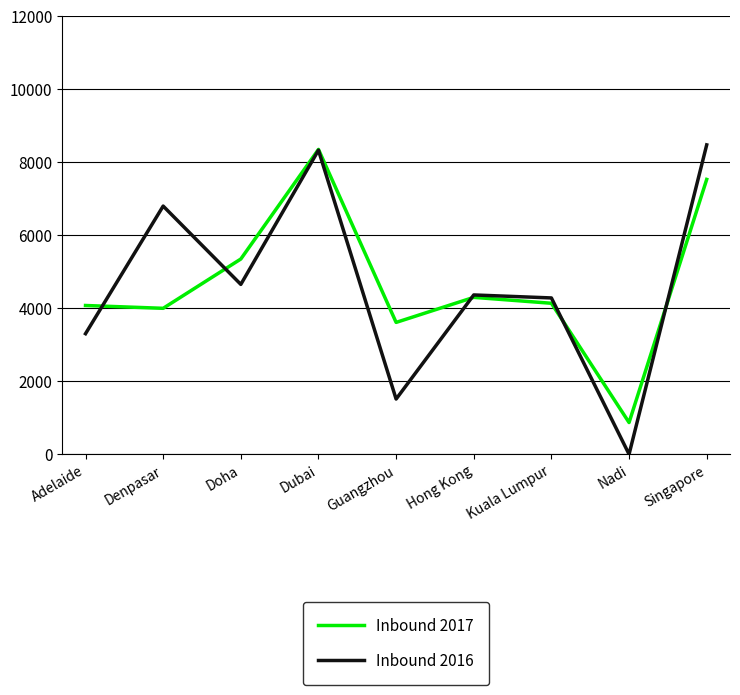

Which series ends up on top after the final intersection of Inbound 2016 and Inbound 2017?

Inbound 2016